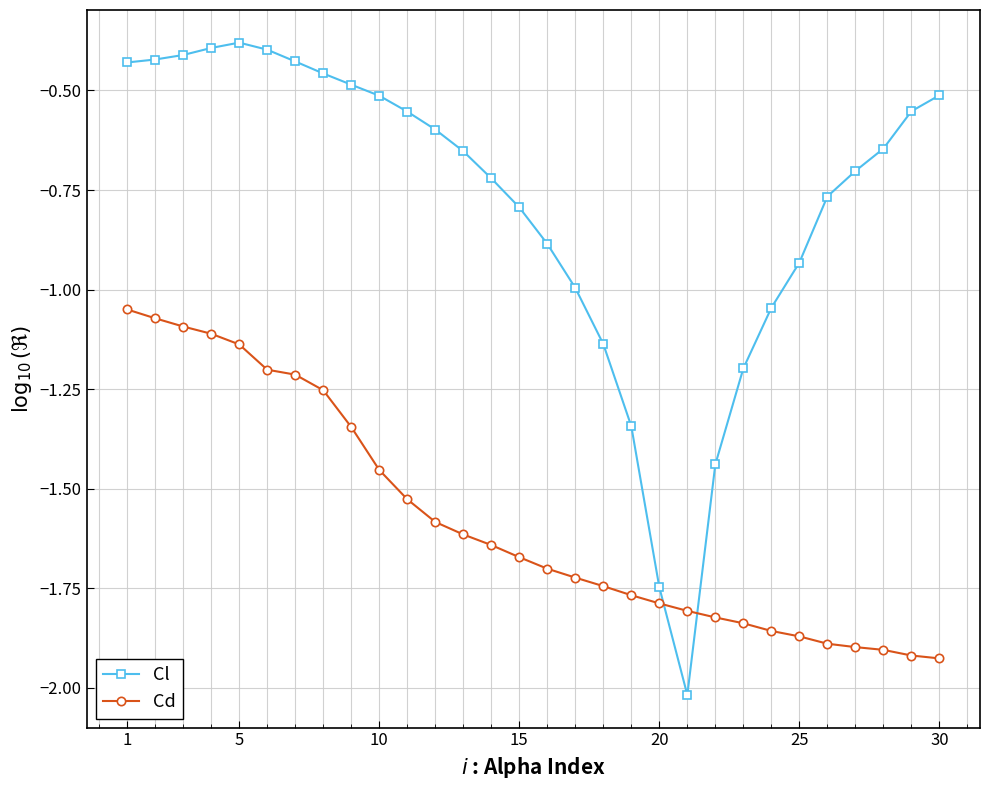

Which series has the largest range (max minus min)?

Cl